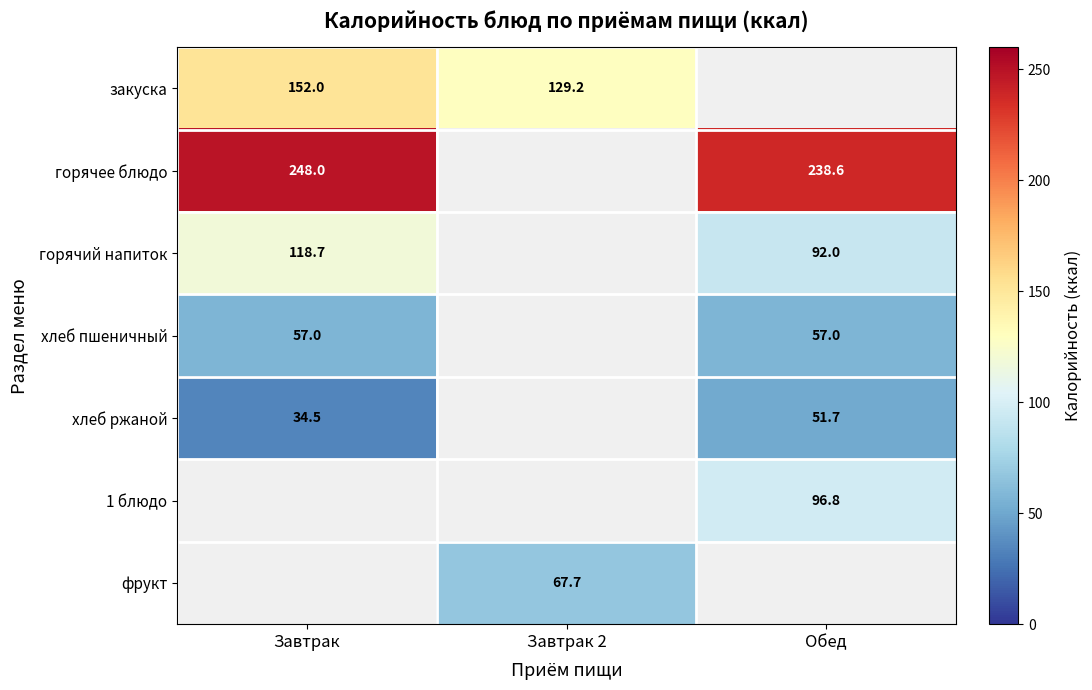

Which label corresponds to the smallest value in the chart?

Завтрак